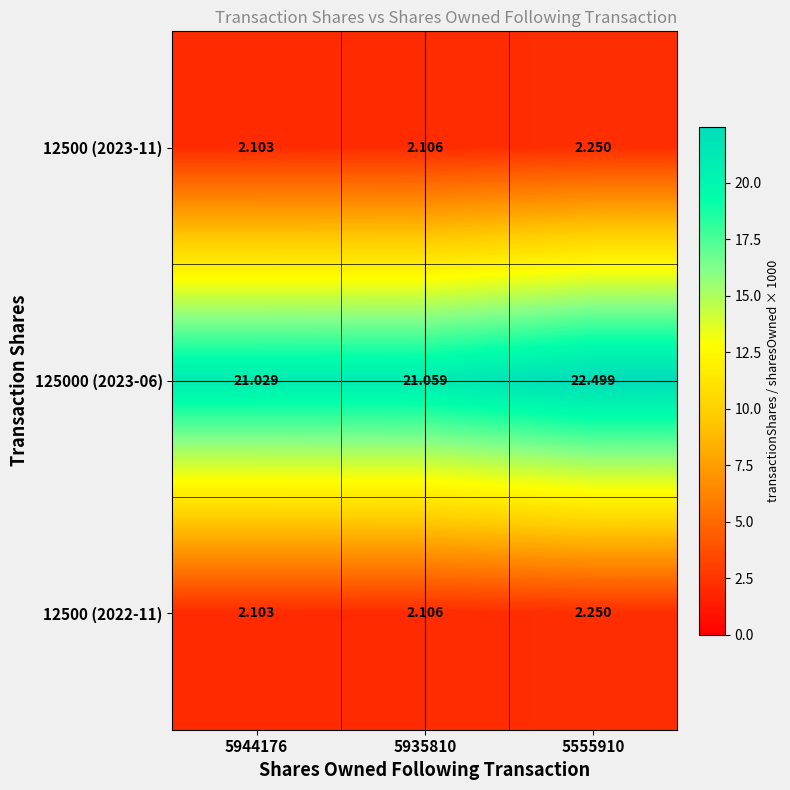

Is the value of 125000 (2023-06) at 5555910 greater than the value of 12500 (2022-11) at 5555910?

Yes